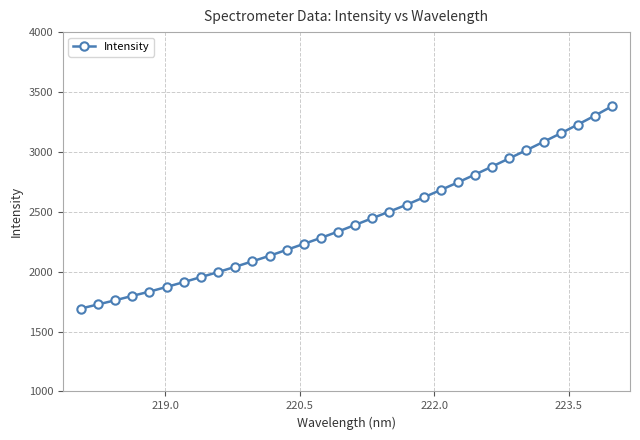

What is the difference between the maximum and second lowest values?

1654.8